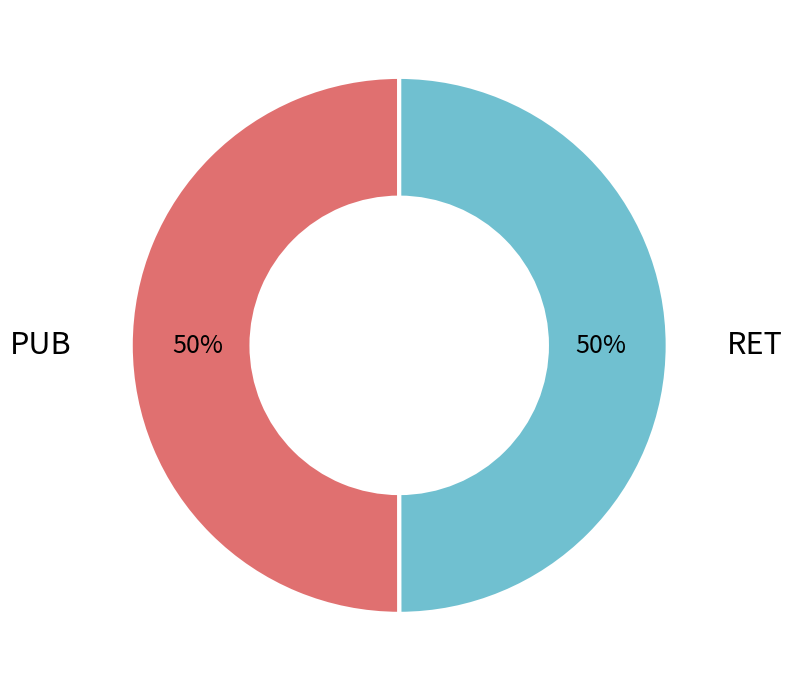

To the nearest percent, what is the average slice percentage?

50%